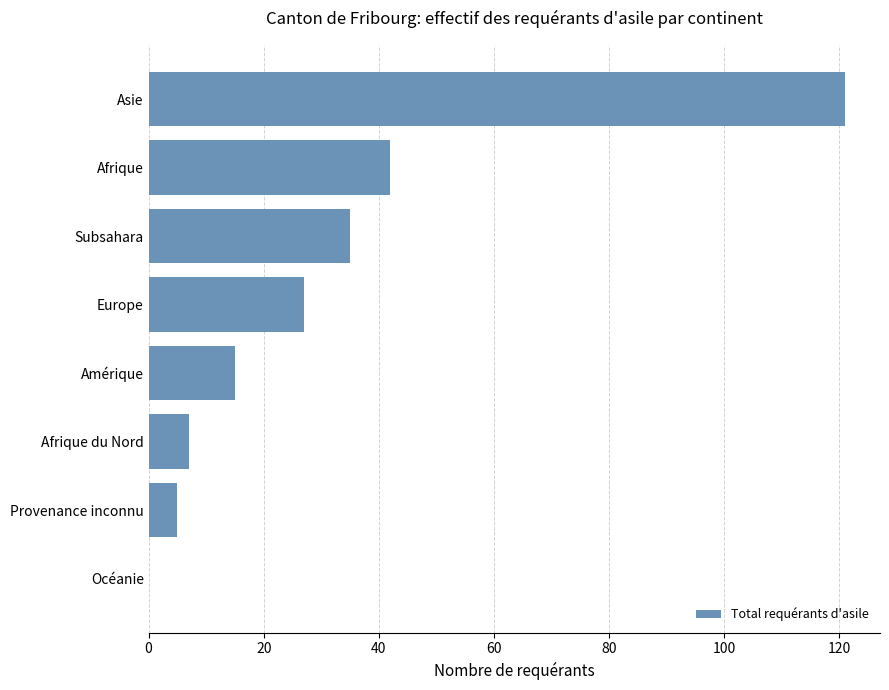

Reading bottom to top, transcribe all the data shown in this chart.

Océanie=0	Provenance inconnu=5	Afrique du Nord=7	Amérique=15	Europe=27	Subsahara=35	Afrique=42	Asie=121